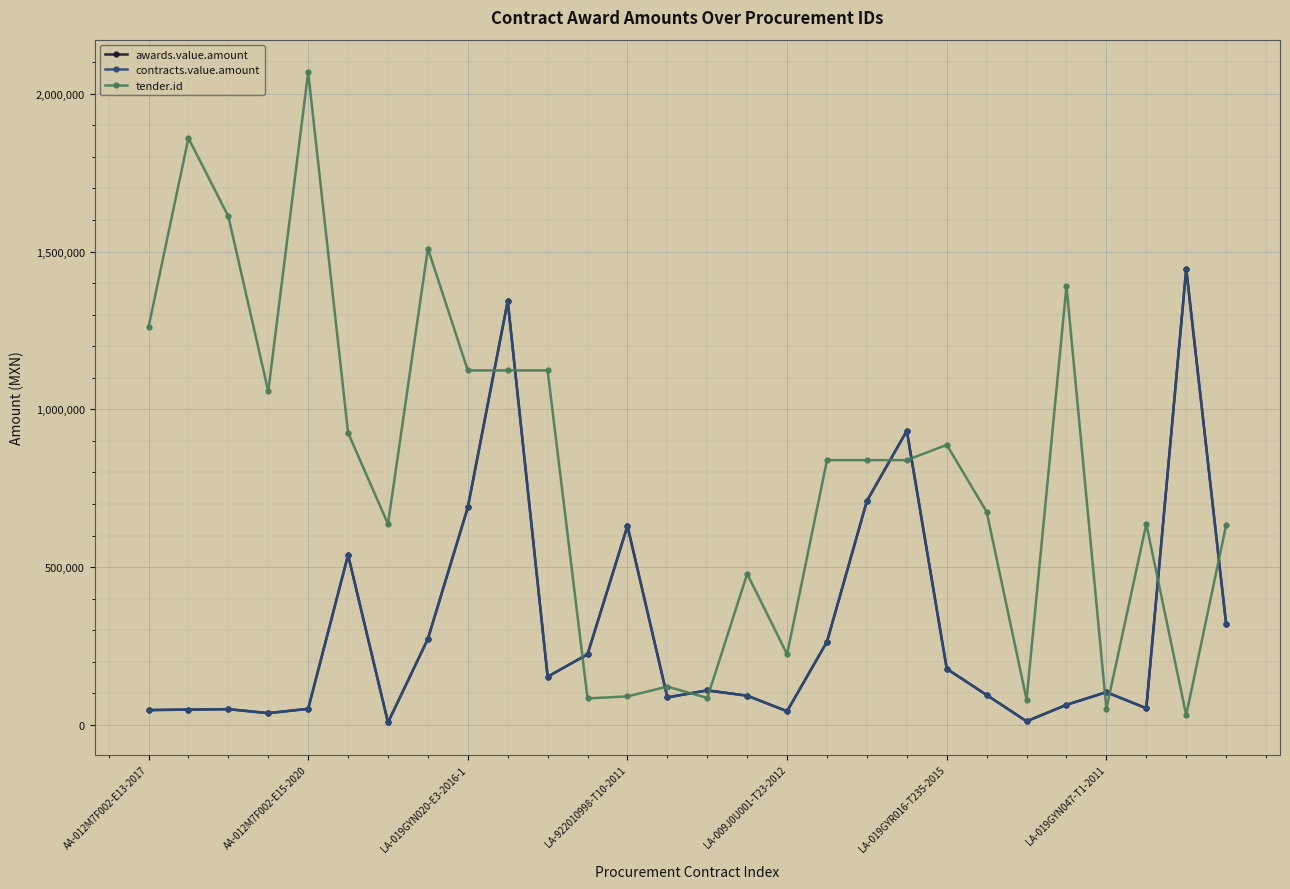

List the series in order of their peak value, highest first.

tender.id, awards.value.amount, contracts.value.amount